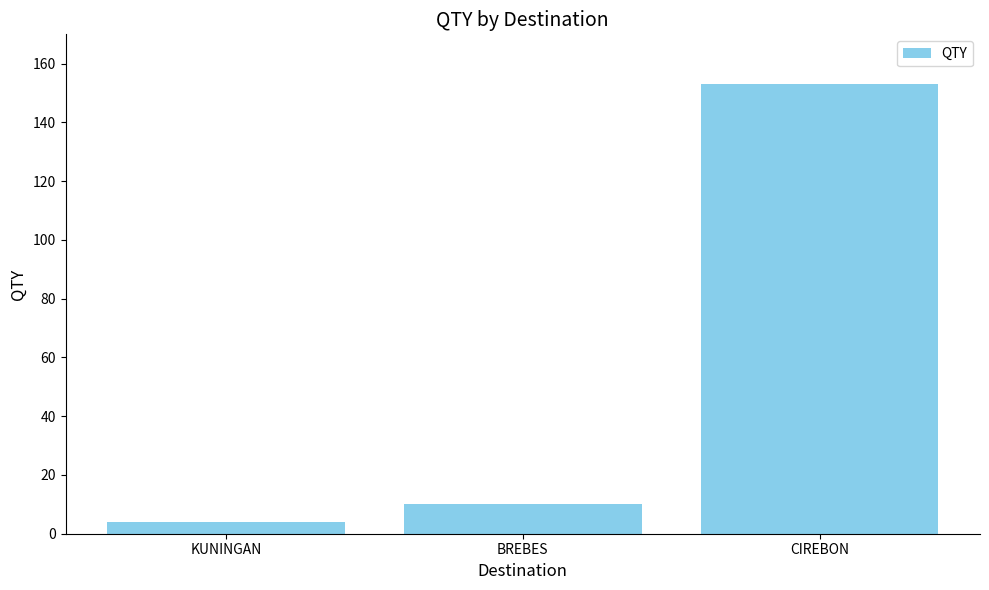

Reading left to right, what are all the values shown in this chart?

KUNINGAN=4	BREBES=10	CIREBON=153